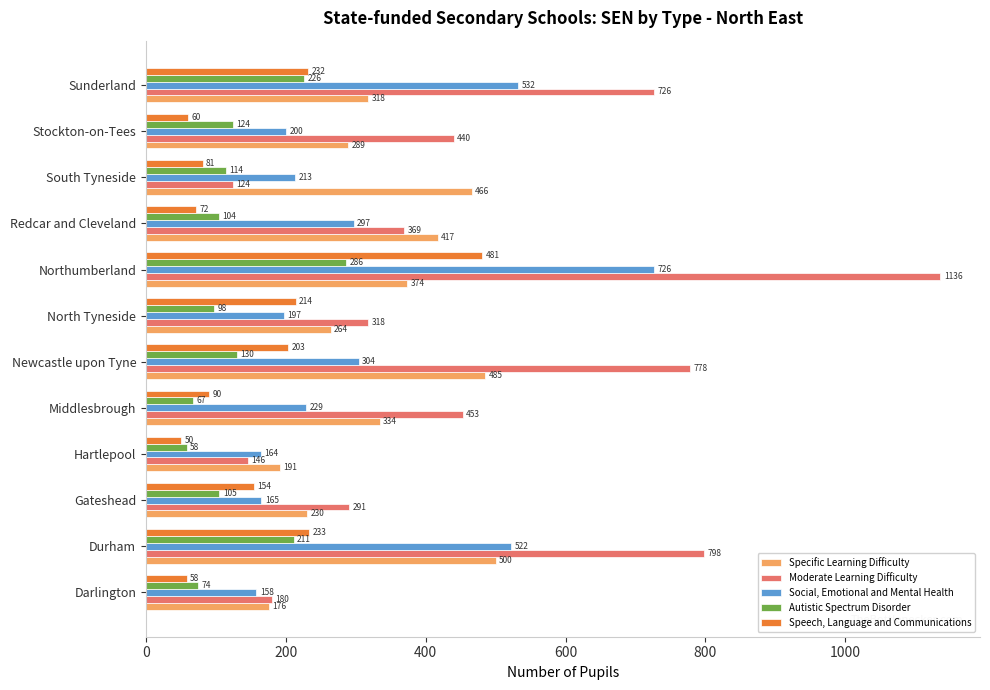

The Moderate Learning Difficulty series shows 318 at North Tyneside. True or false?

True